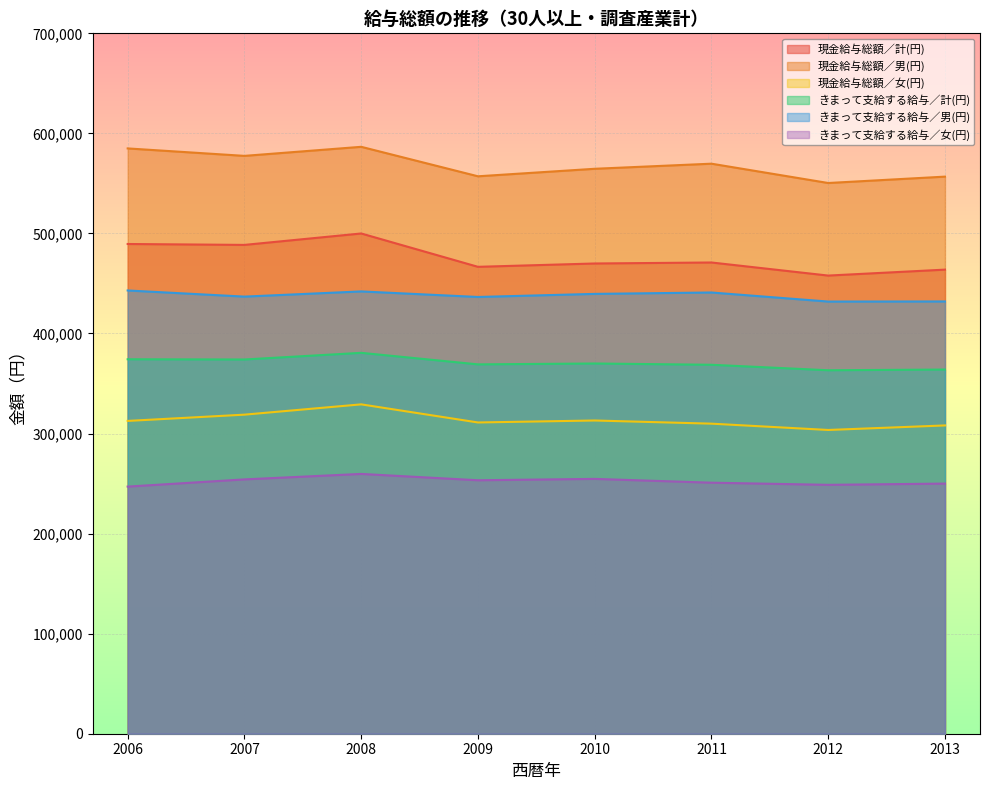

What are all the series names shown in the legend?

現金給与総額／計(円), 現金給与総額／男(円), 現金給与総額／女(円), きまって支給する給与／計(円), きまって支給する給与／男(円), きまって支給する給与／女(円)